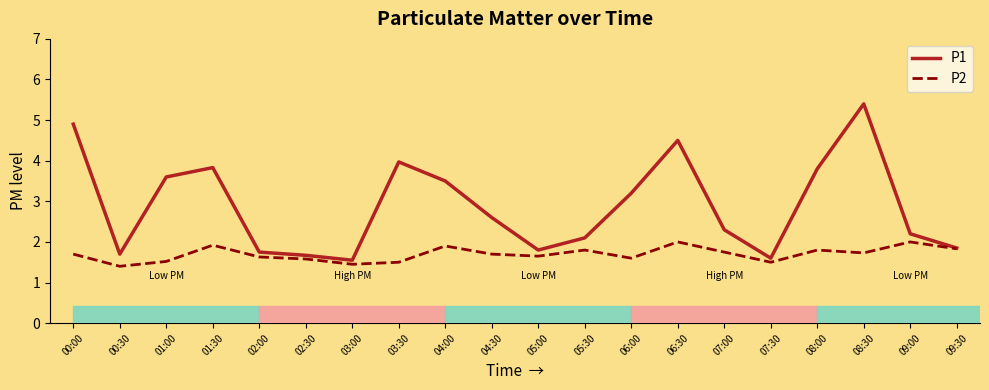

What is the smallest value displayed?

1.4